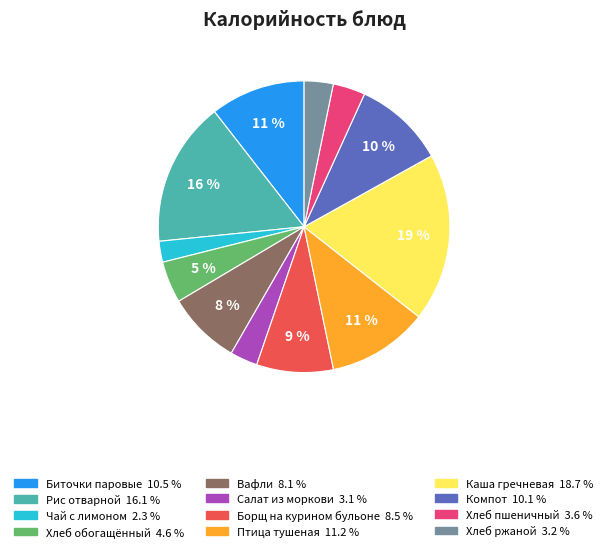

Is there a majority slice in this chart?

No